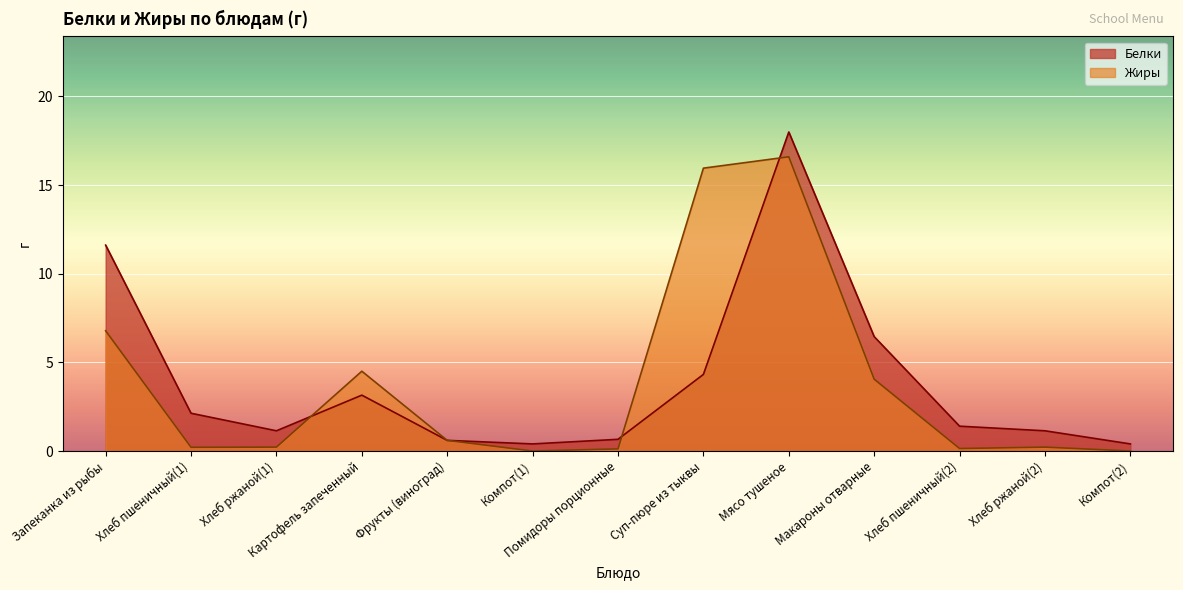

How many interior local peaks does the Жиры series have?

3